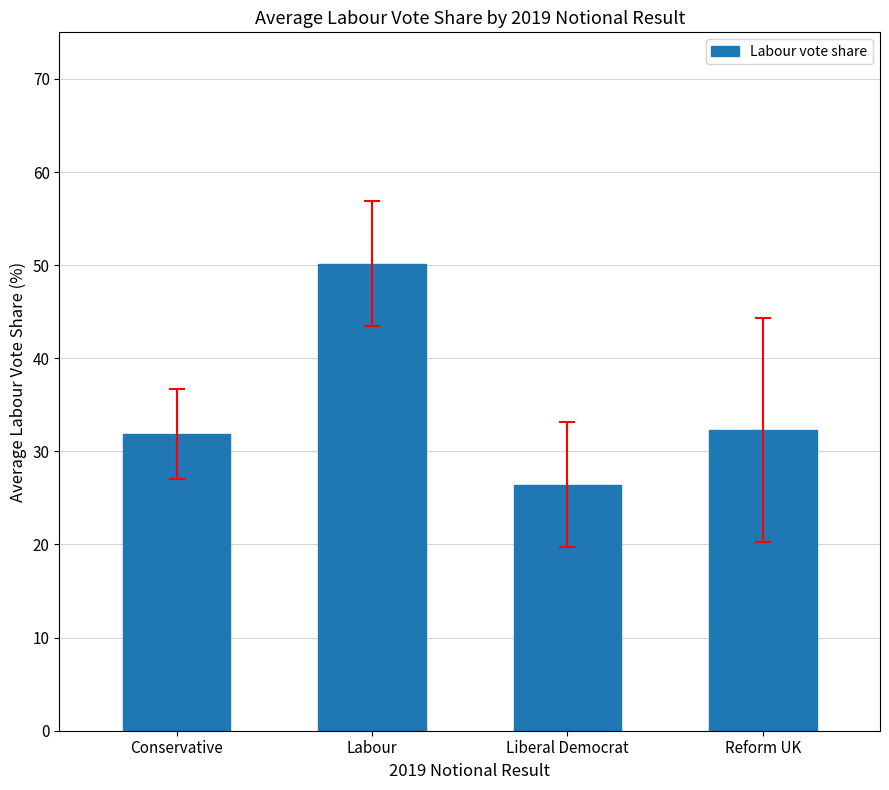

What is the smallest value displayed?

26.4